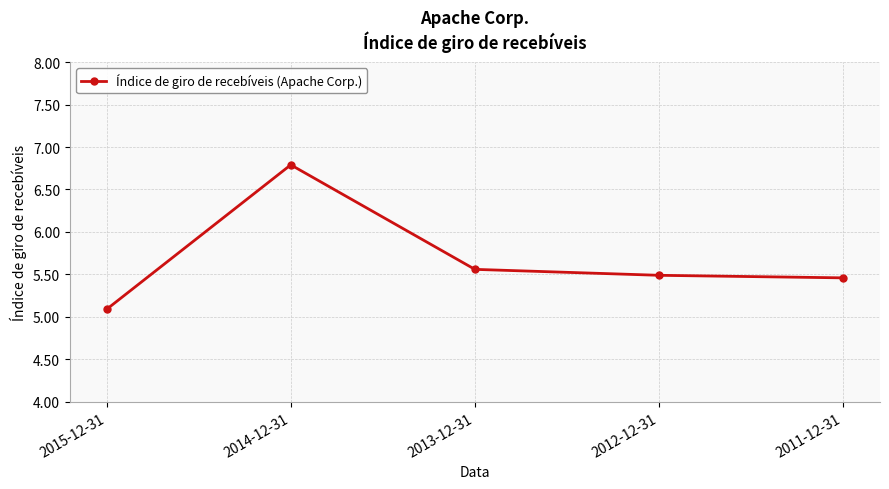

How many interior local peaks (higher than both neighbors) does the data have?

1